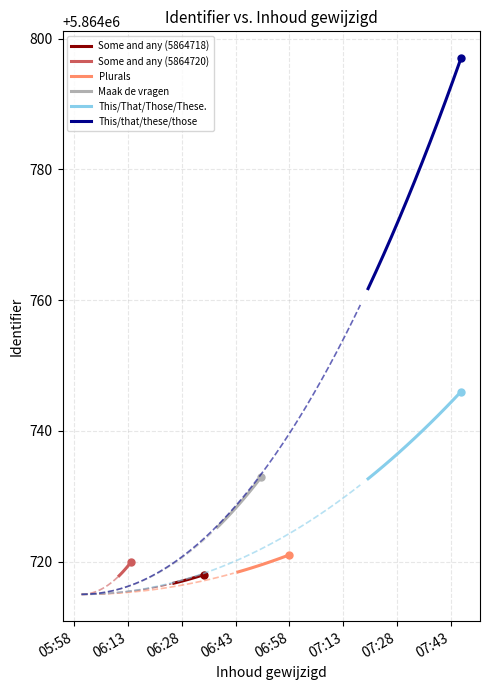

What is the highest value of the This/that/these/those series?

5864797.0